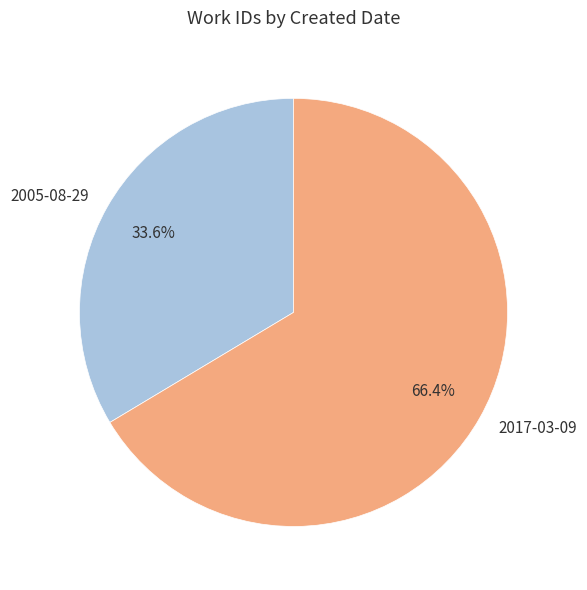

To the nearest percent, what is the average slice percentage?

50%